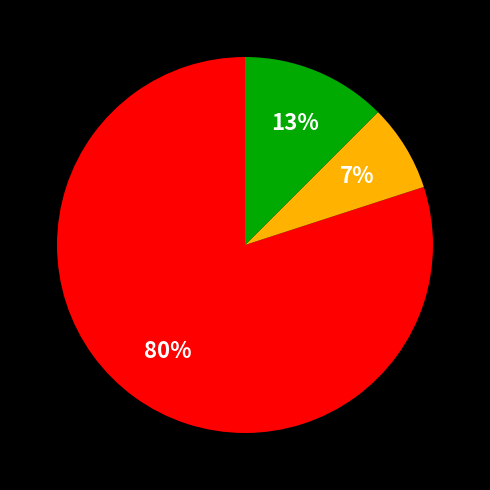

Is there a majority slice in this chart?

Yes